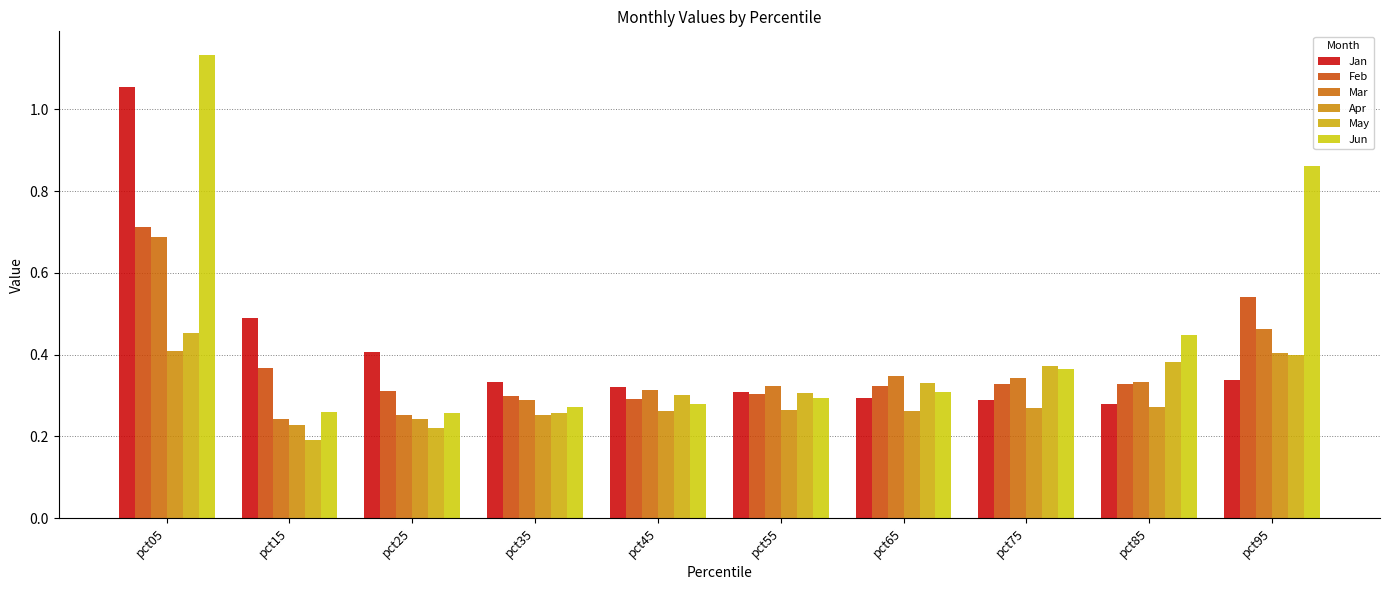

How many groups of bars are there?

10